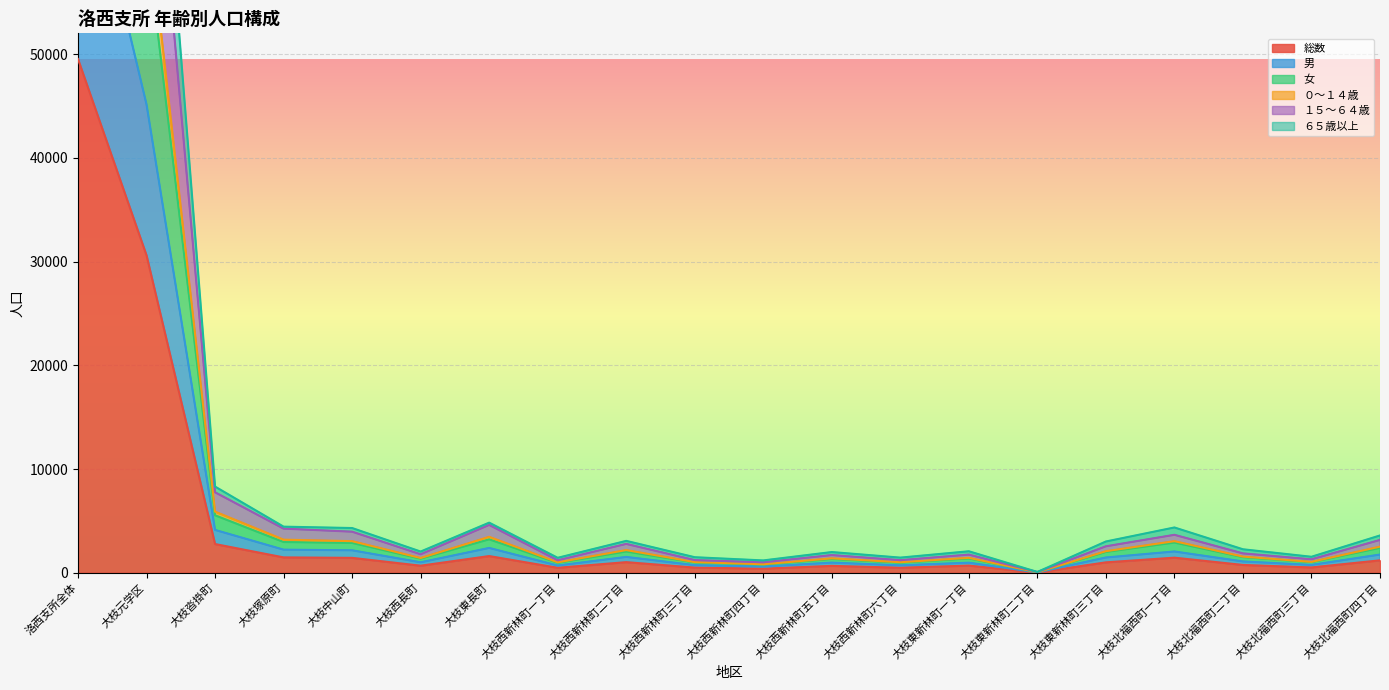

What is the sum of the 総数 values at 大枝西新林町三丁目 and 大枝東長町?

2111